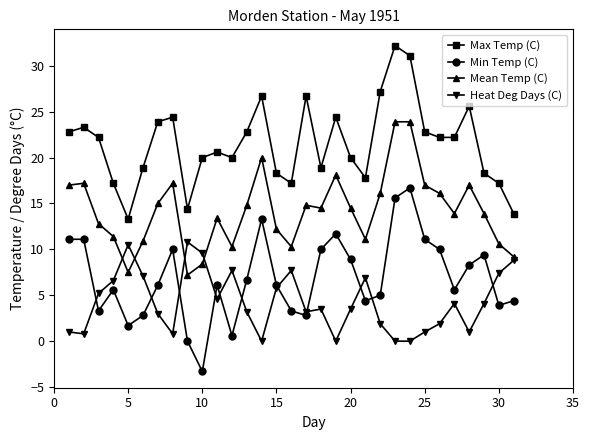

Which series has the largest total across all categories?

Max Temp (C)